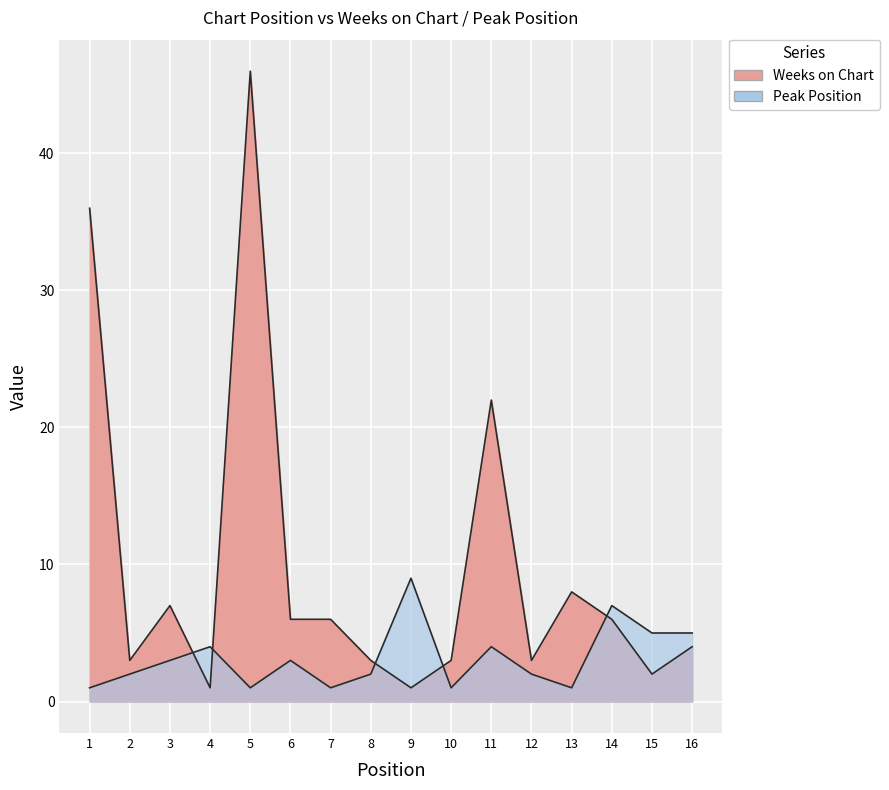

How many interior local valleys does the Weeks on Chart series have?

5